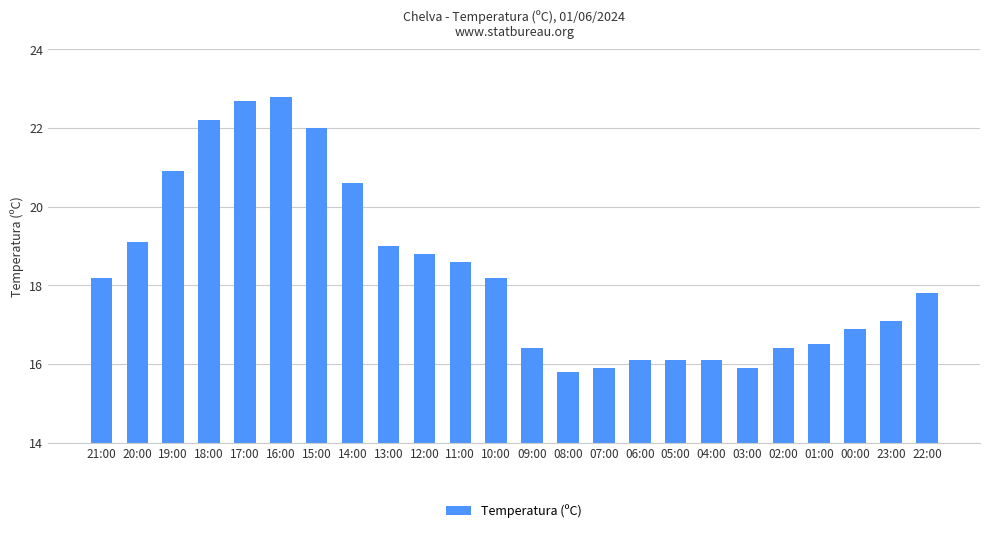

Reading left to right, transcribe all the data shown in this chart.

21:00=18.2	20:00=19.1	19:00=20.9	18:00=22.2	17:00=22.7	16:00=22.8	15:00=22.0	14:00=20.6	13:00=19.0	12:00=18.8	11:00=18.6	10:00=18.2	09:00=16.4	08:00=15.8	07:00=15.9	06:00=16.1	05:00=16.1	04:00=16.1	03:00=15.9	02:00=16.4	01:00=16.5	00:00=16.9	23:00=17.1	22:00=17.8